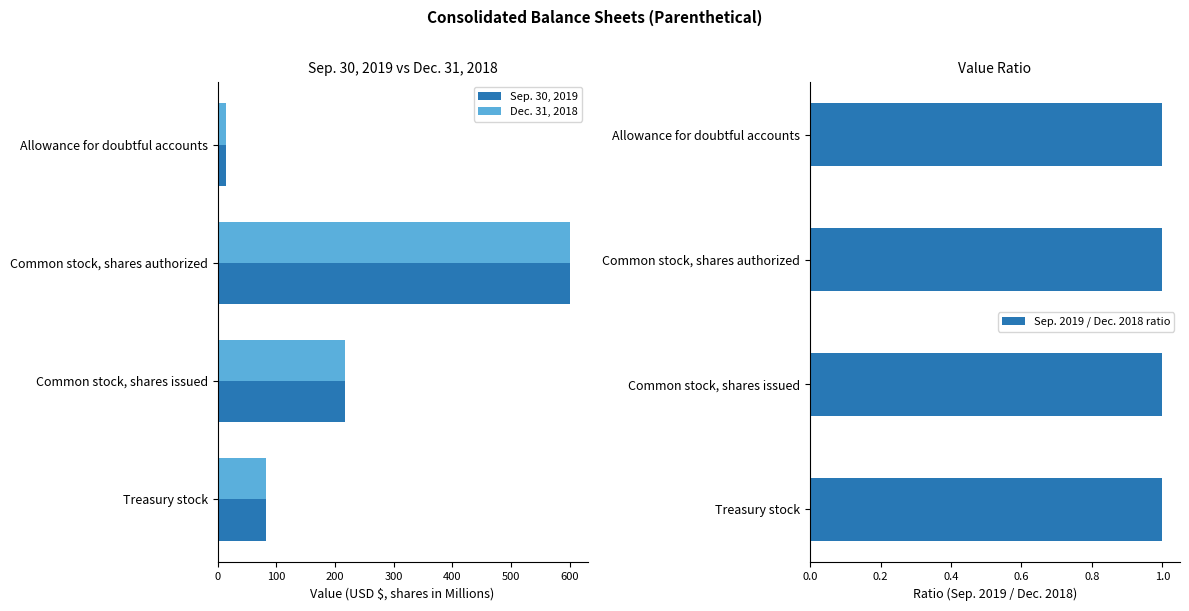

How many categories are shown in the chart?

4